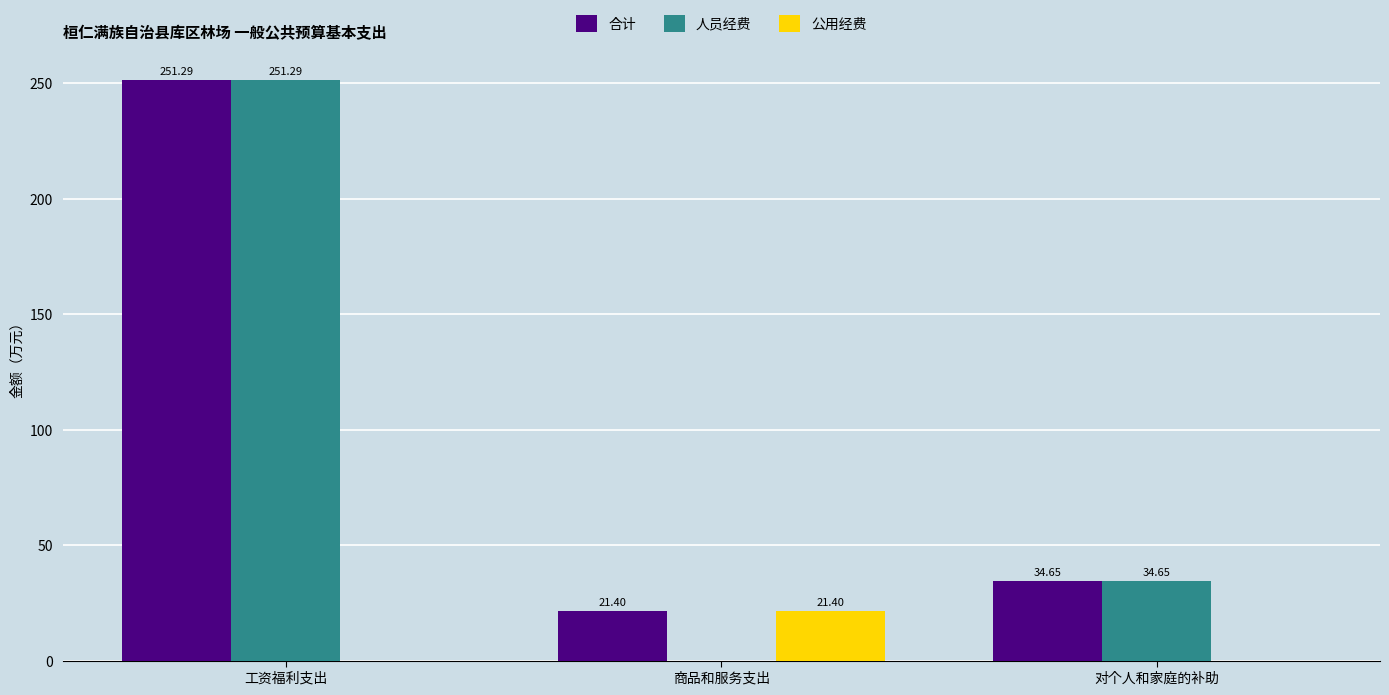

At which category does the chart reach its peak across all series?

工资福利支出